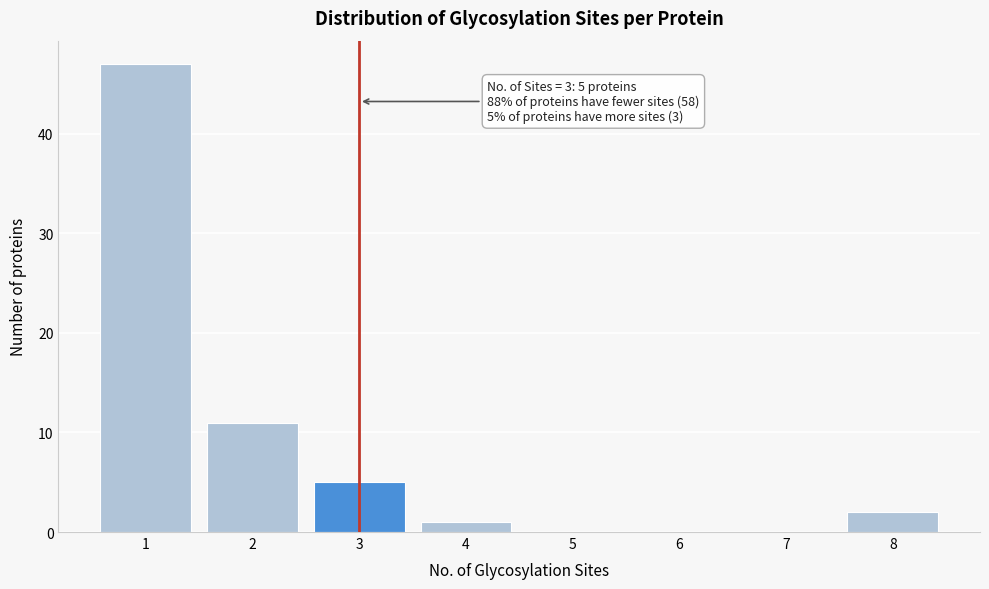

Over which range of the x-axis is the bar tallest?

0.5 to 1.5